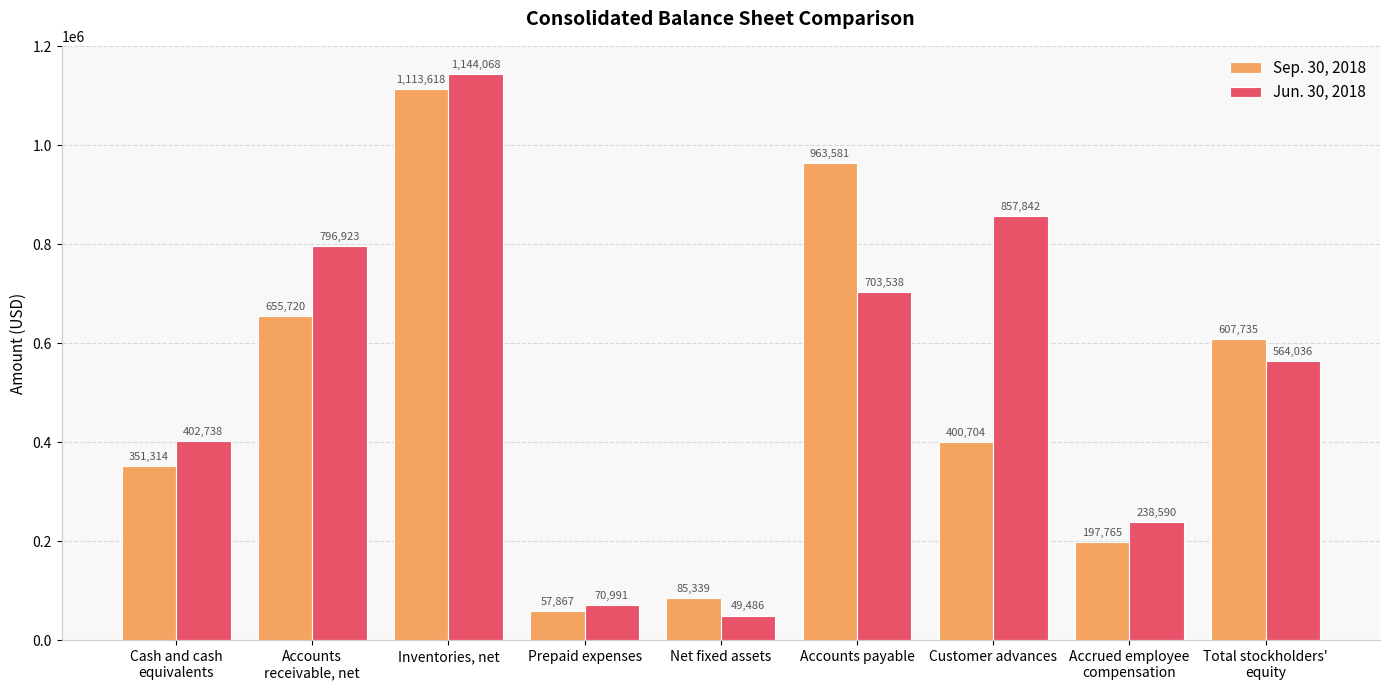

Rank the series at Cash and cash
equivalents from highest to lowest value.

Jun. 30, 2018, Sep. 30, 2018